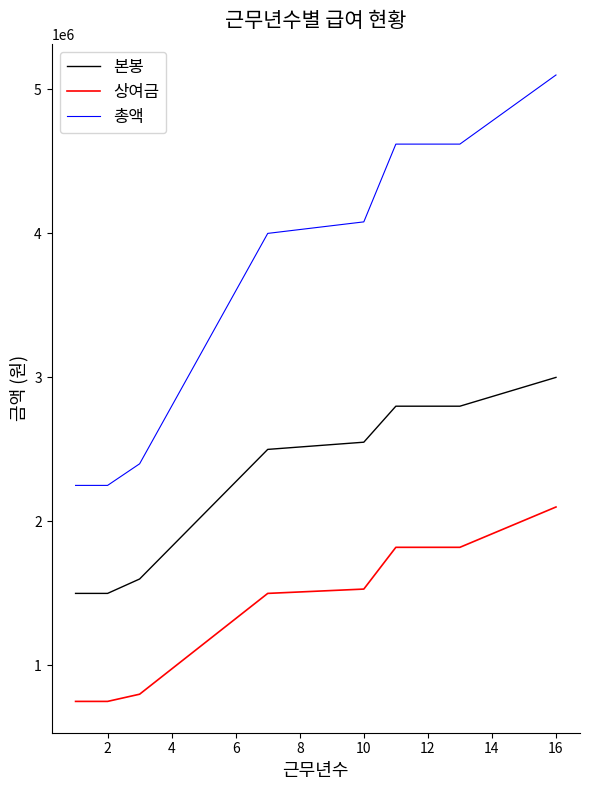

How many lines are shown in the chart?

3